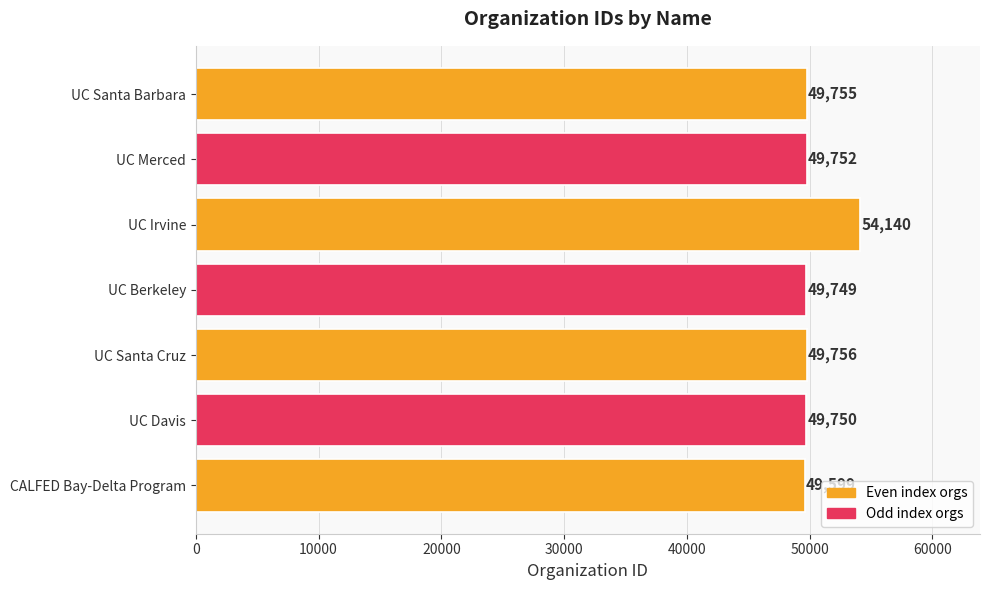

How many bars are there in total?

7